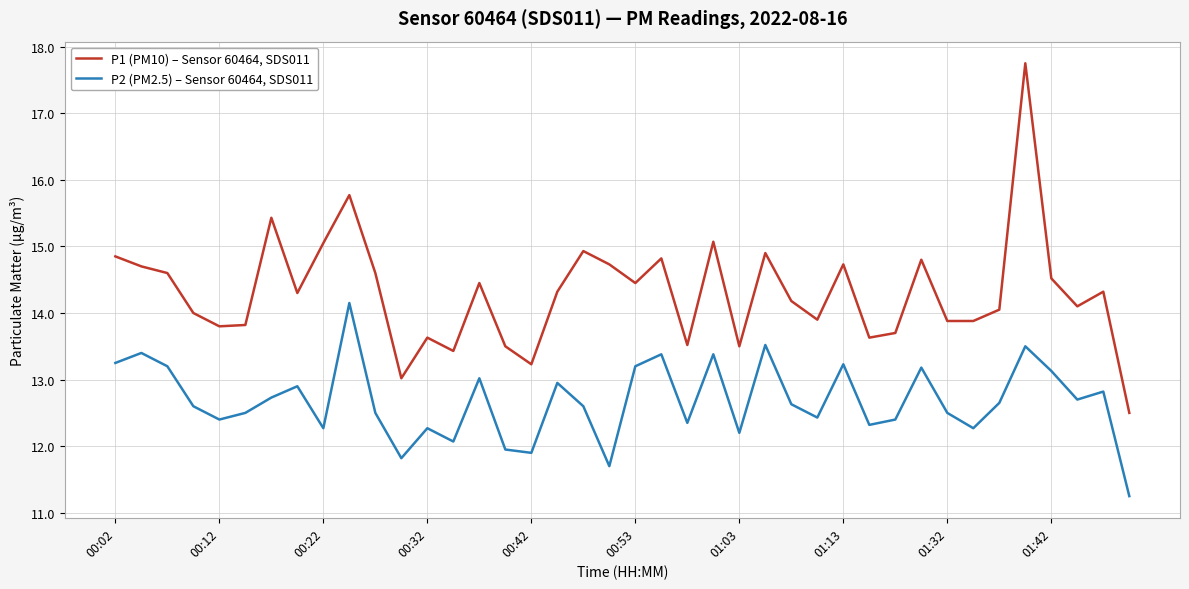

Which series has the largest total across all categories?

P1 (PM10) – Sensor 60464, SDS011